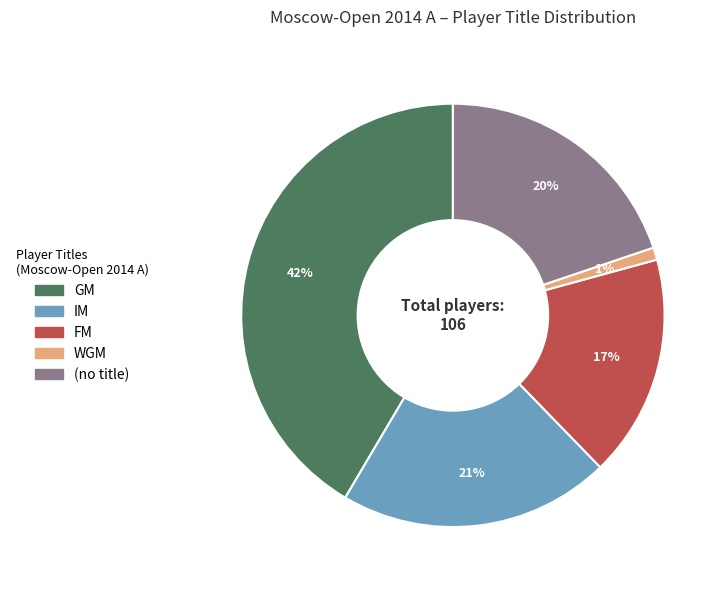

Rank the categories by value from highest to lowest.

GM, IM, (no title), FM, WGM